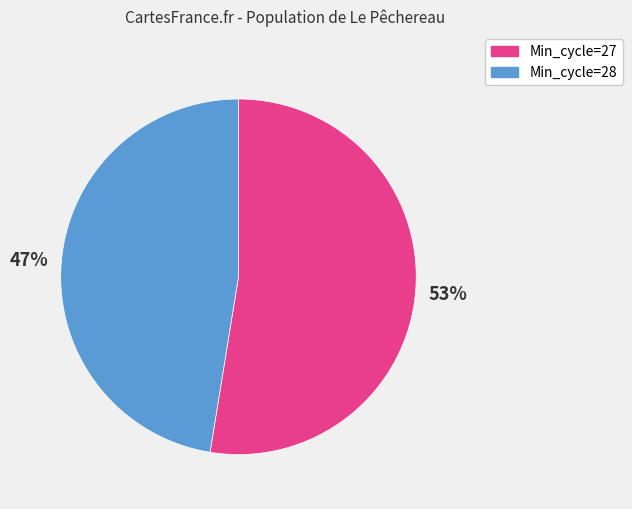

Is there a majority slice in this chart?

Yes